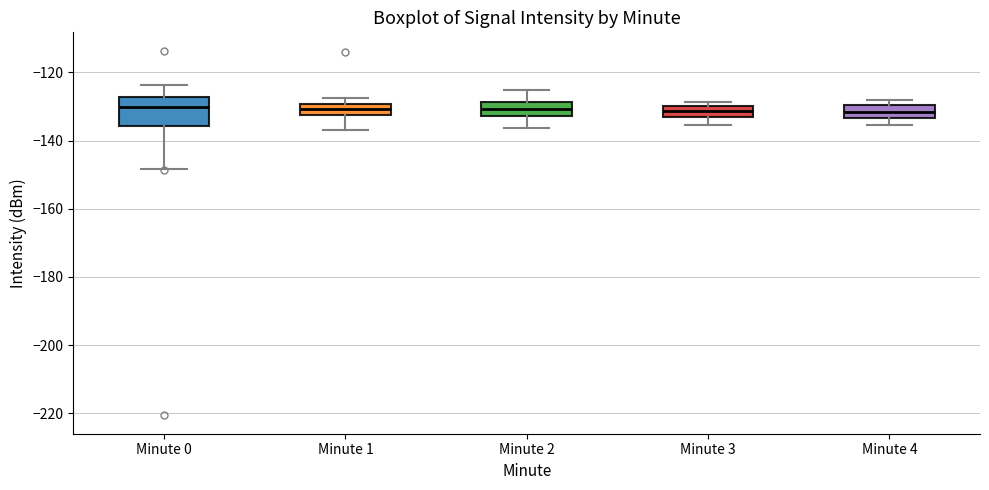

Which box is the tallest, from its lower edge to its upper edge?

Minute 0